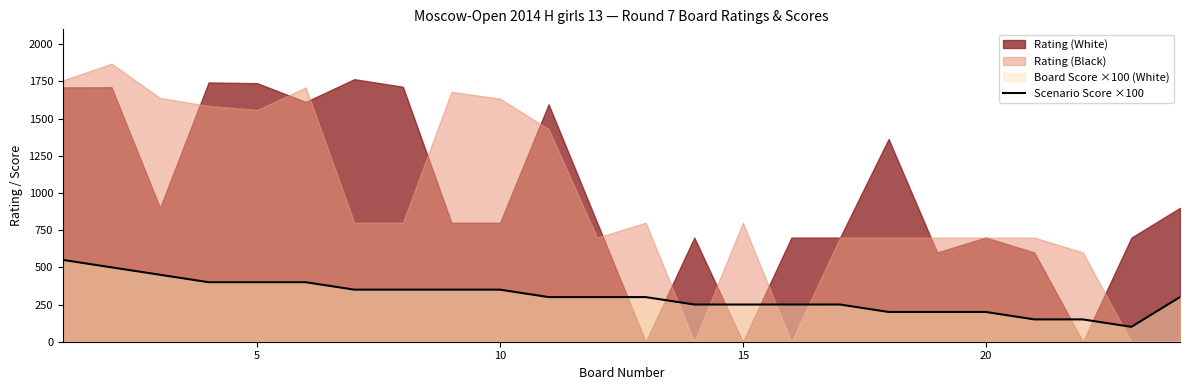

The value of Scenario Score ×100 at 10 is 350. True or false?

True